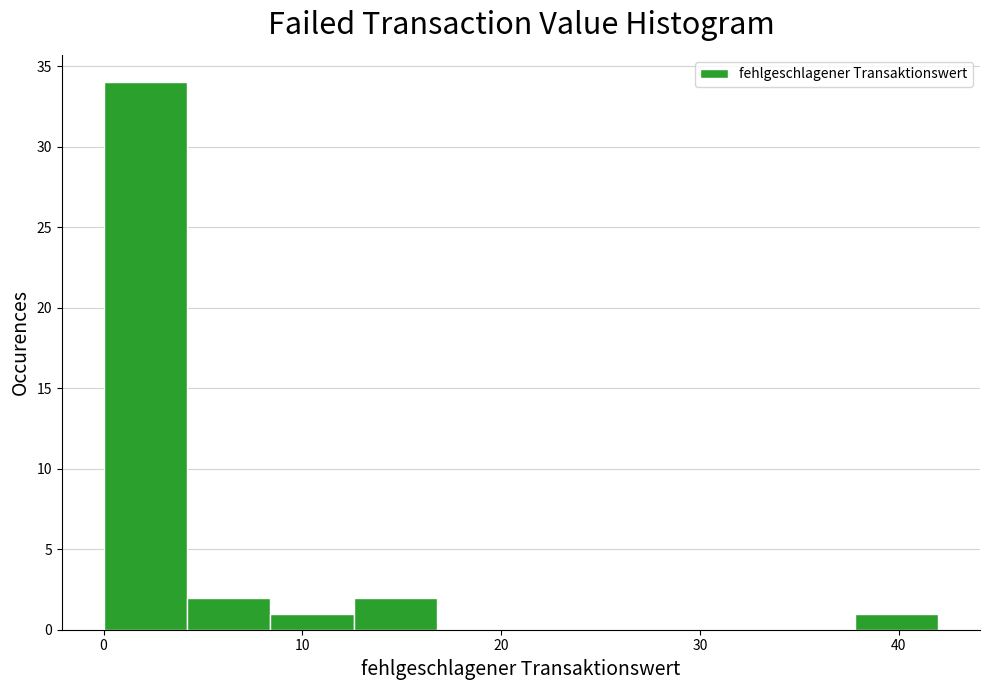

Over which range of the x-axis is the bar tallest?

0 to 4